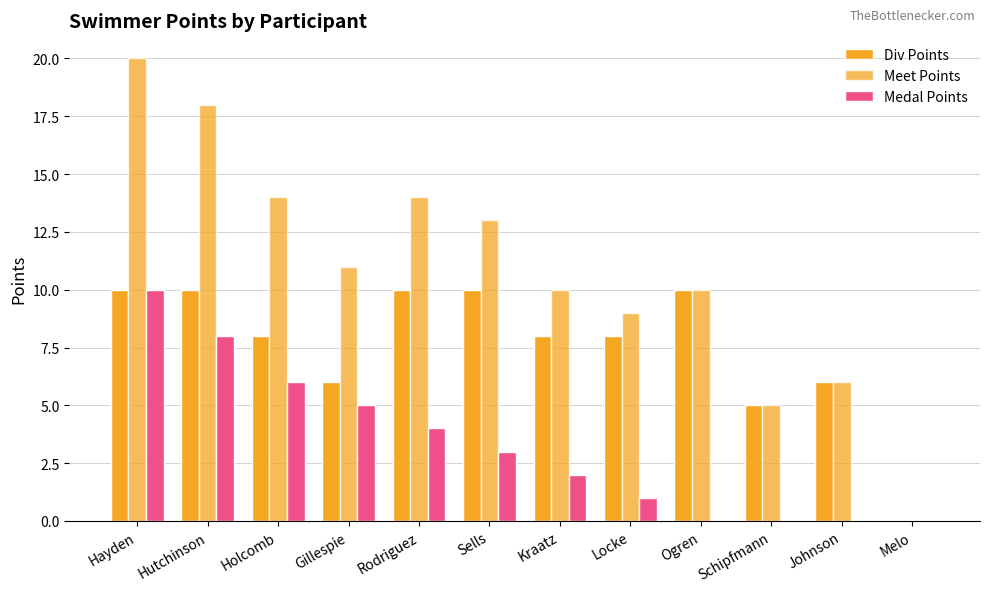

How many groups of bars are there?

12